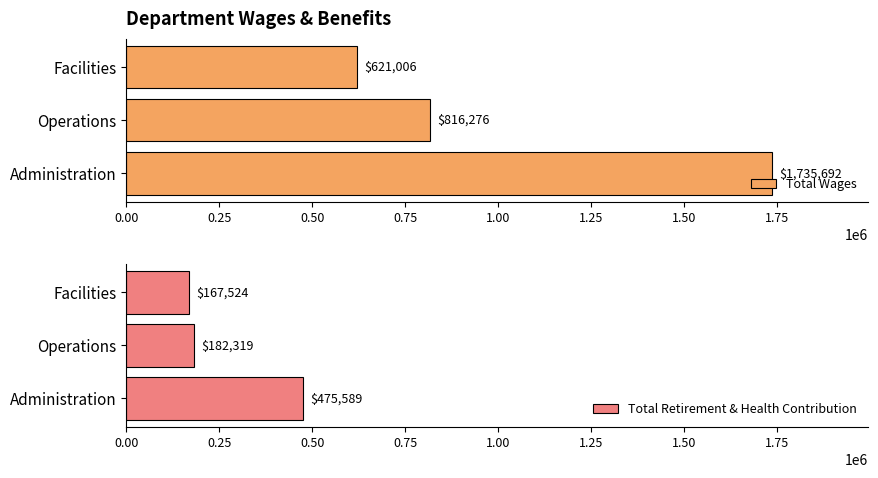

Which series has the largest range (max minus min)?

Total Wages